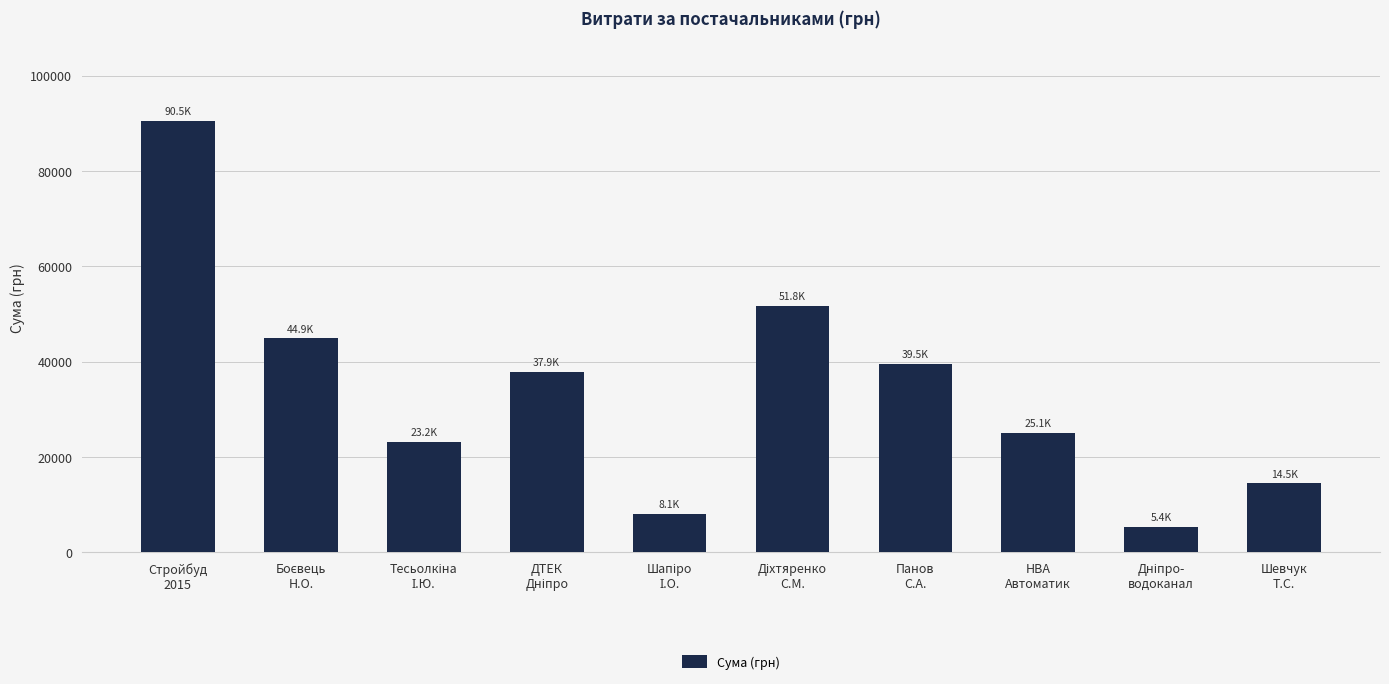

Count the number of values greater than 37880.

5